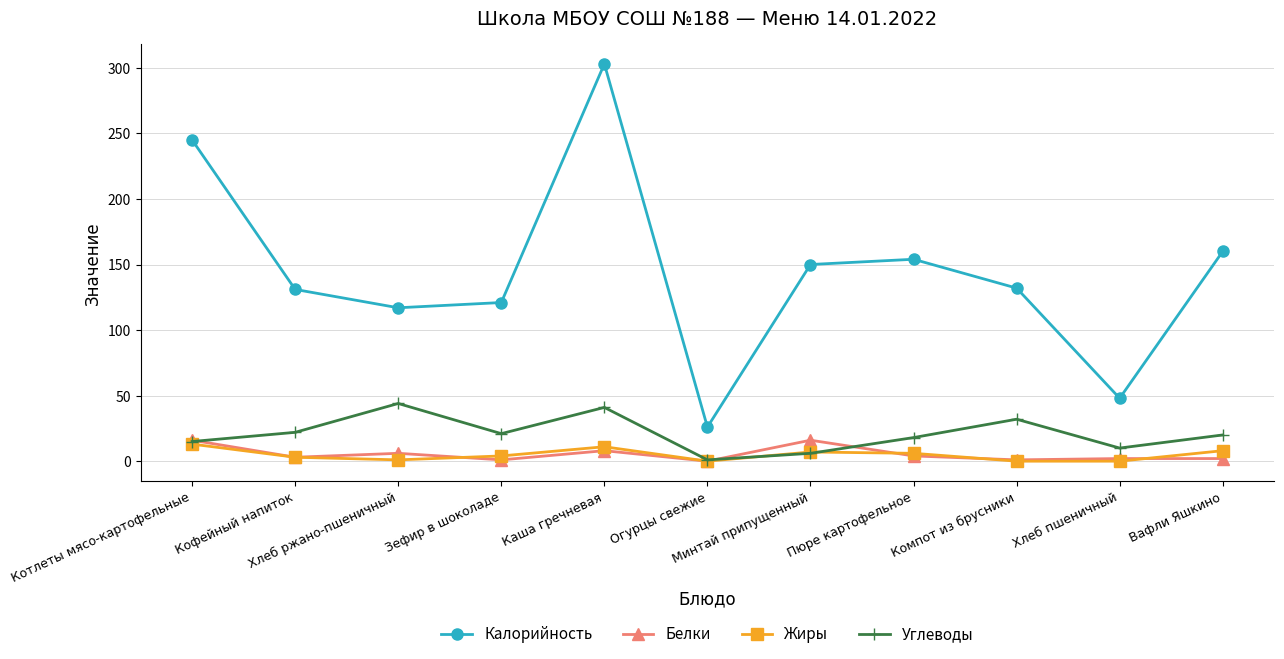

At how many categories does at least one series exceed 59?

9